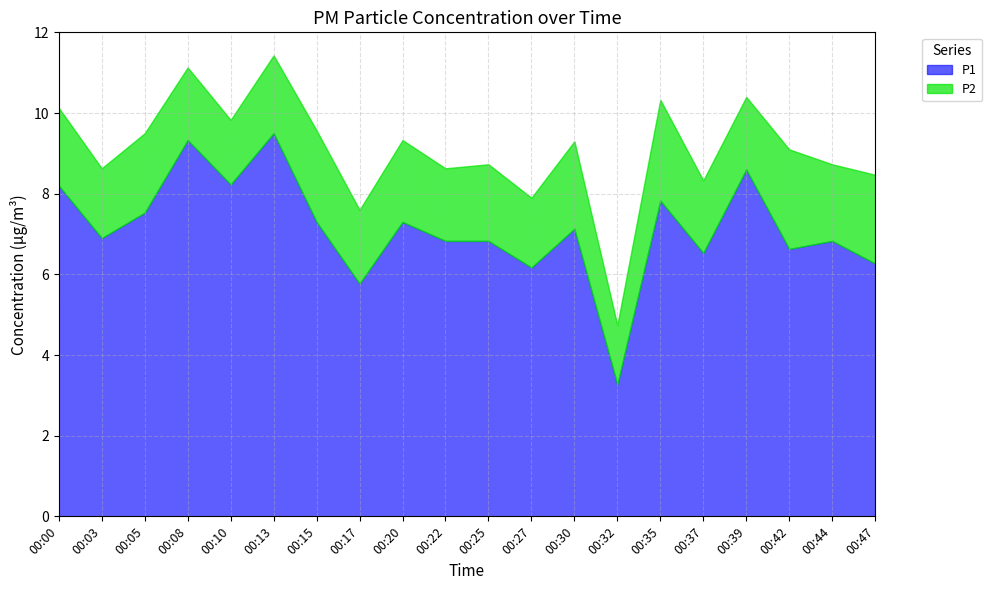

What is the sum of the P1 values at 00:35 and 00:25?

14.7